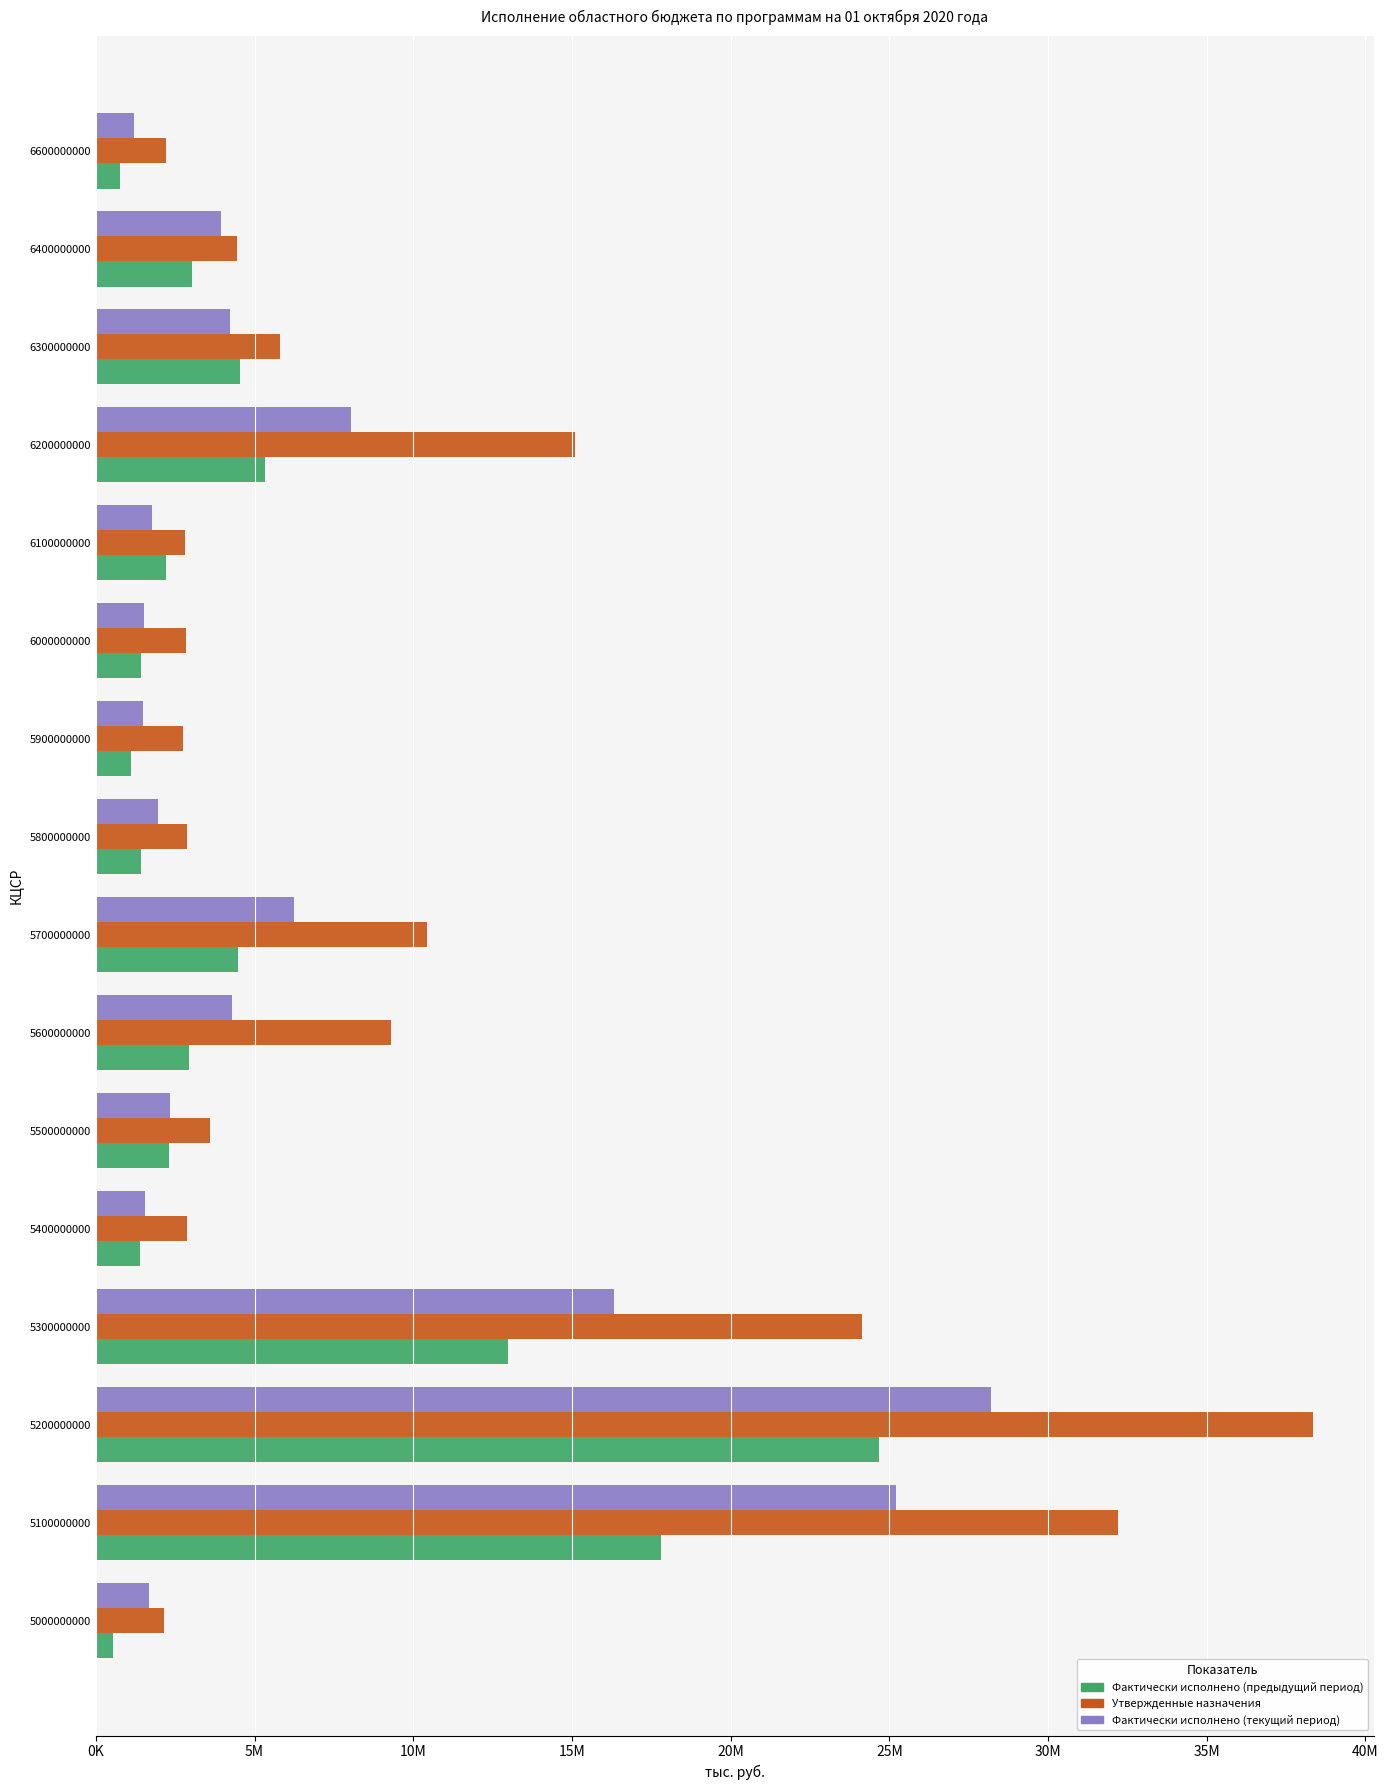

What are all the series names shown in the legend?

Фактически исполнено (предыдущий период), Утвержденные назначения, Фактически исполнено (текущий период)